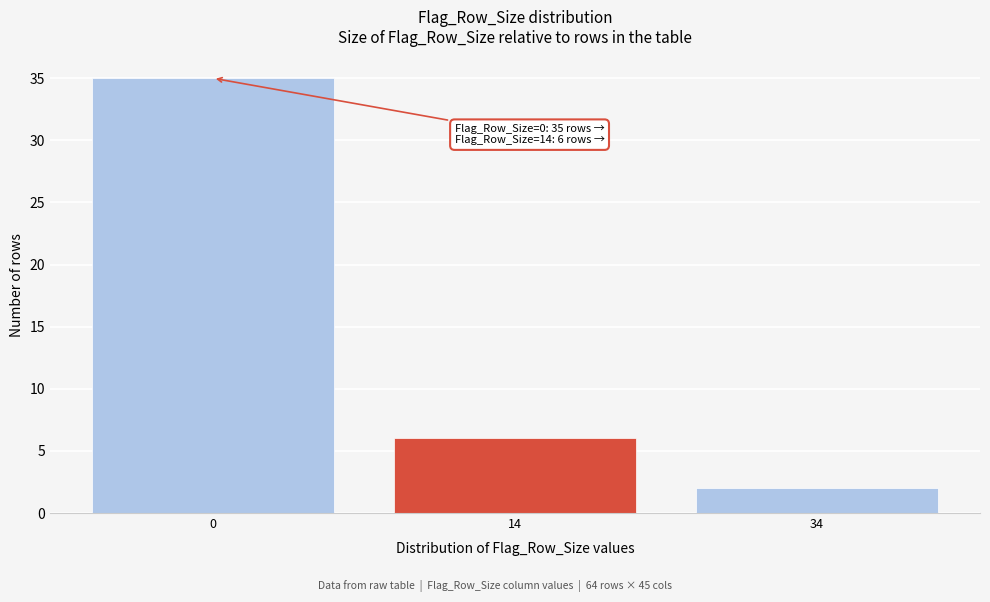

Reading right to left, list all the values displayed in this chart.

2	6	35